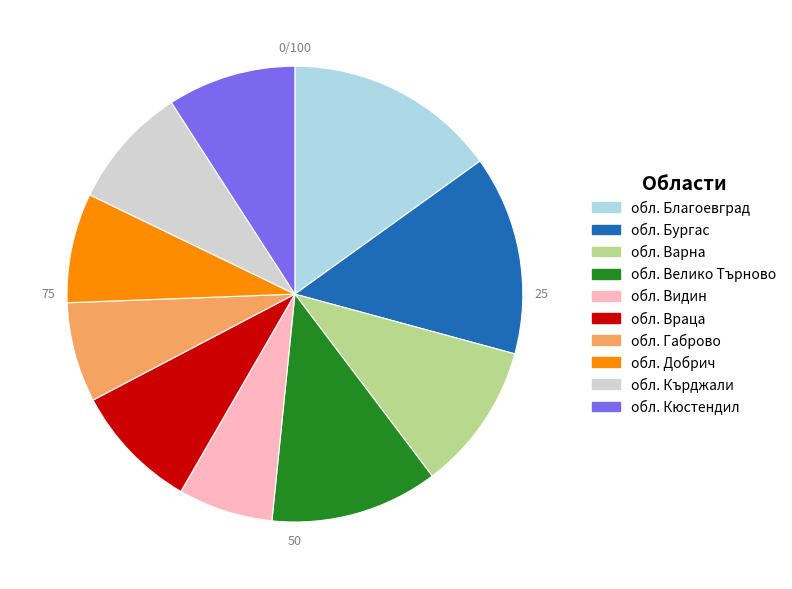

Is it true that обл. Варна is 3% of the pie?

False